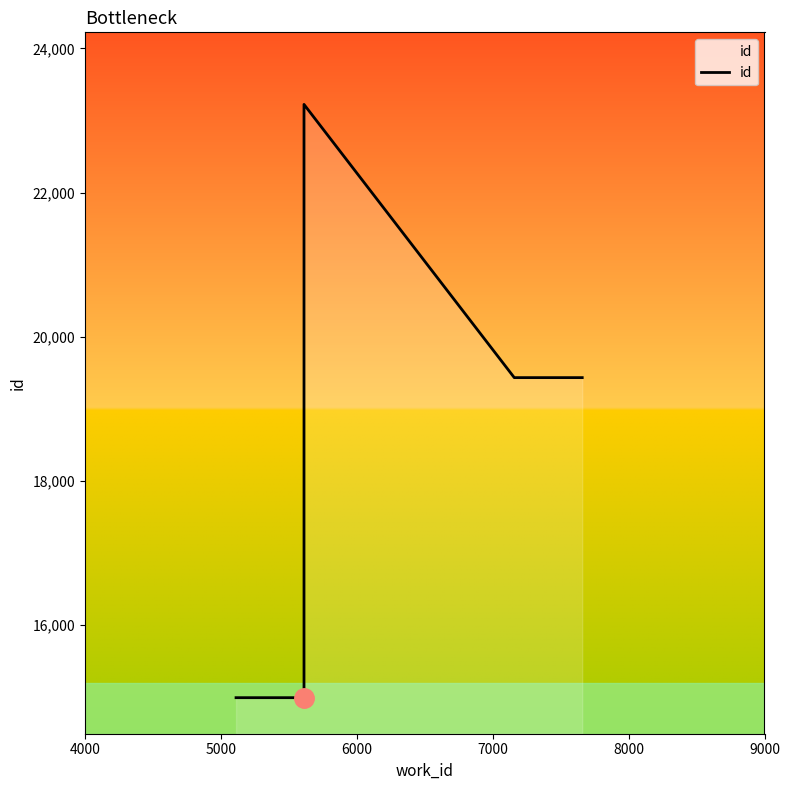

Is it true that the value at 9000 is 7790?

False